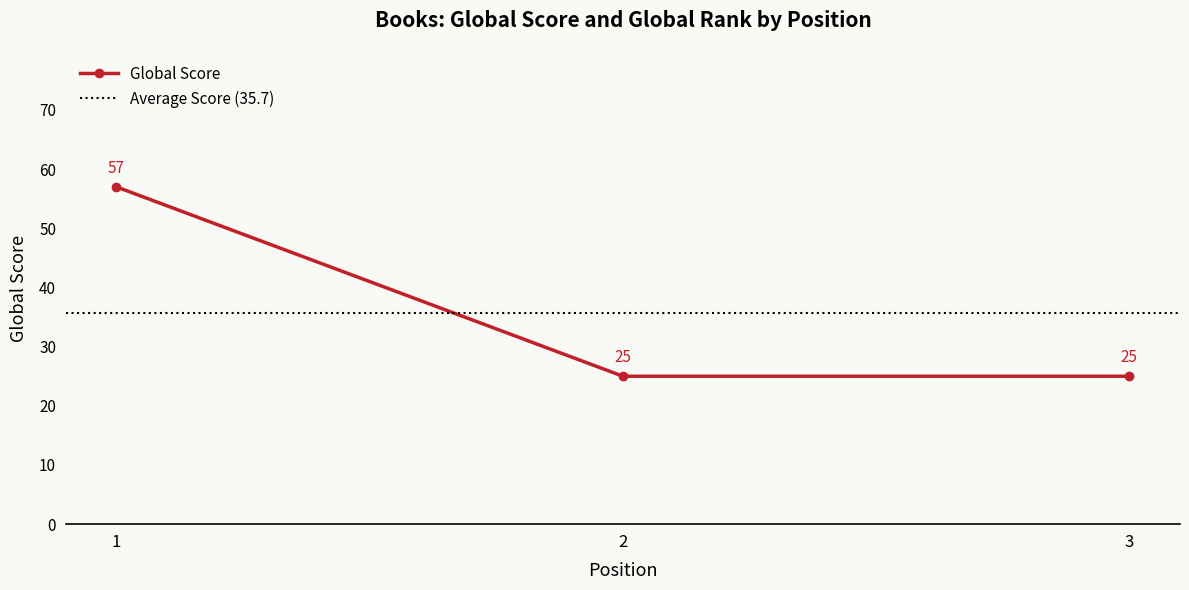

How many values are between 25 and 57?

3